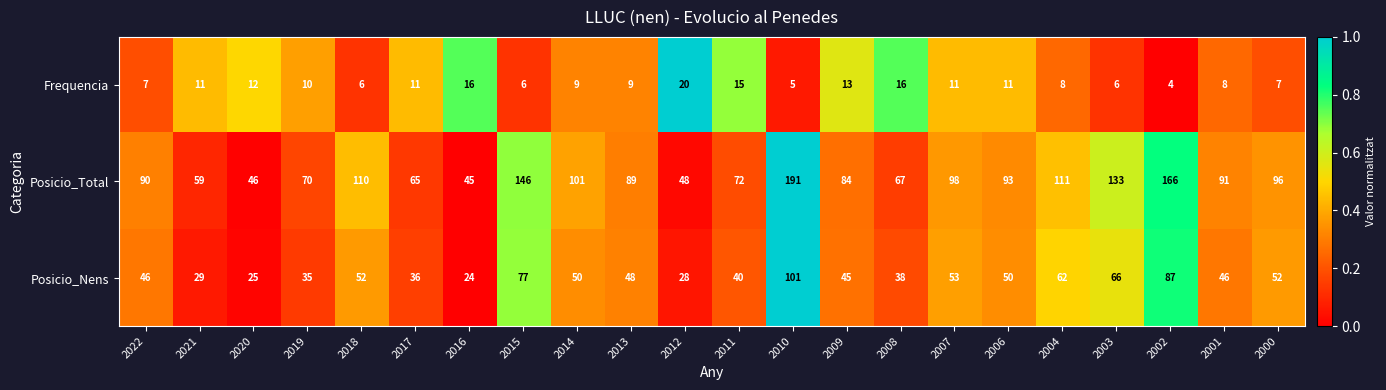

The value of Frequencia at 2013 is 9. True or false?

True